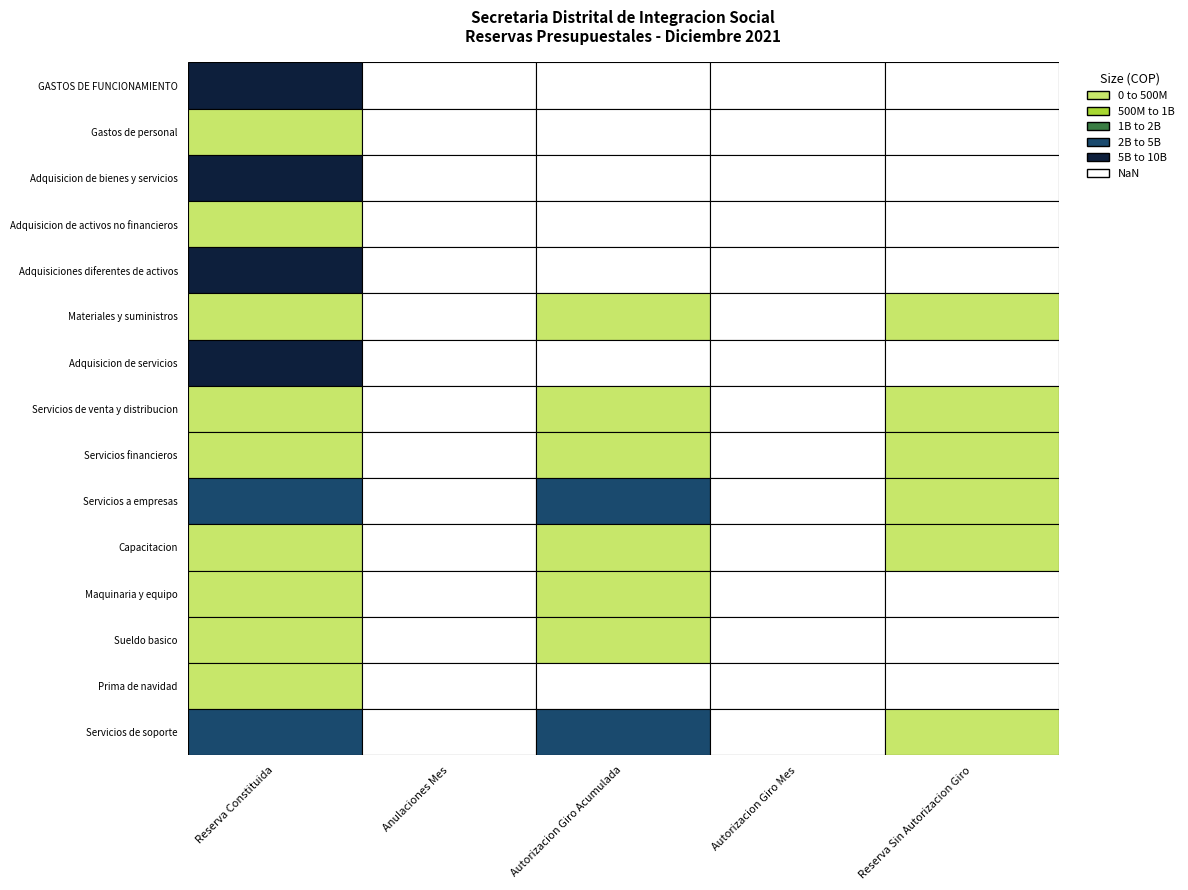

Reading left to right, what are all the values shown in this chart?

GASTOS DE FUNCIONAMIENTO: 0=6921309845	1=0	2=0	3=0	4=0
Gastos de personal: 0=13507329	1=0	2=0	3=0	4=0
Adquisicion de bienes y servicios: 0=6907802516	1=0	2=0	3=0	4=0
Adquisicion de activos no financieros: 0=84647437	1=0	2=0	3=0	4=0
Adquisiciones diferentes de activos: 0=6823155079	1=0	2=0	3=0	4=0
Materiales y suministros: 0=214008600	1=0	2=181947499	3=0	4=32061101
Adquisicion de servicios: 0=6609146479	1=0	2=0	3=0	4=0
Servicios de venta y distribucion: 0=90237616	1=0	2=88160162	3=0	4=2077454
Servicios financieros: 0=482005556	1=0	2=482005555	3=0	4=1
Servicios a empresas: 0=4279392201	1=0	2=4258098769	3=0	4=8877749
Capacitacion: 0=322723236	1=0	2=322075880	3=0	4=647356
Maquinaria y equipo: 0=84647437	1=0	2=84647437	3=0	4=0
Sueldo basico: 0=13343329	1=0	2=13343329	3=0	4=0
Prima de navidad: 0=164000	1=0	2=0	3=0	4=0
Servicios de soporte: 0=4107369985	1=0	2=4098492237	3=0	4=8877748